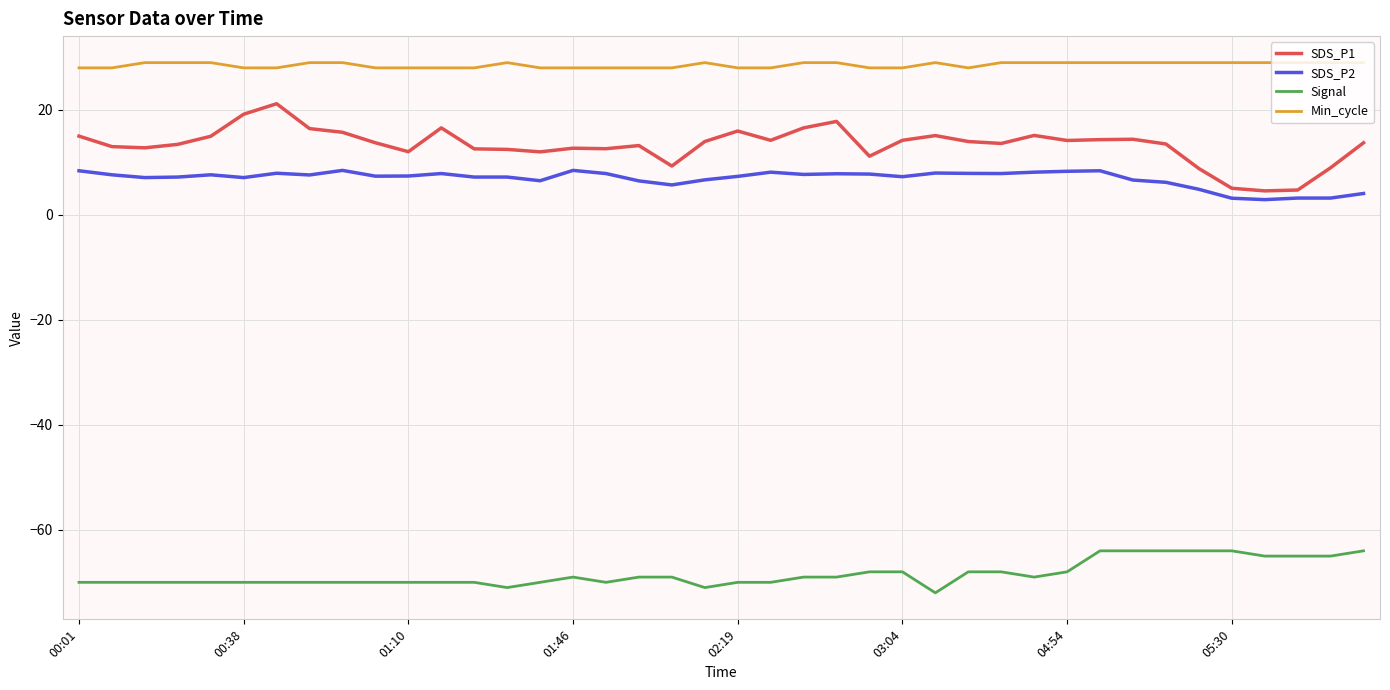

True or false: SDS_P2 has more than 0 interior local peaks.

True